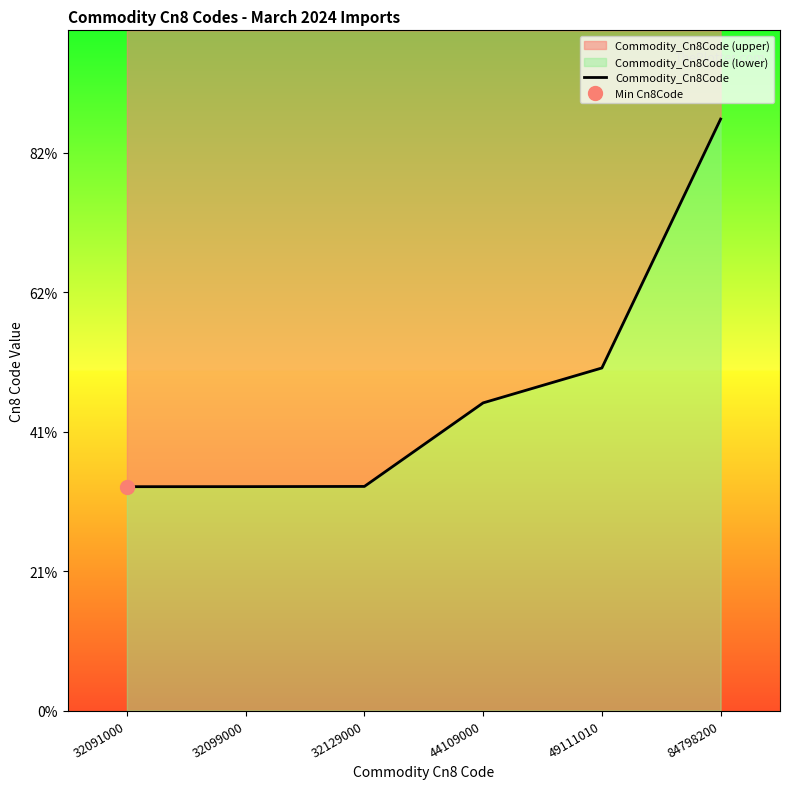

Is this an area chart (filled region under the line)?

No